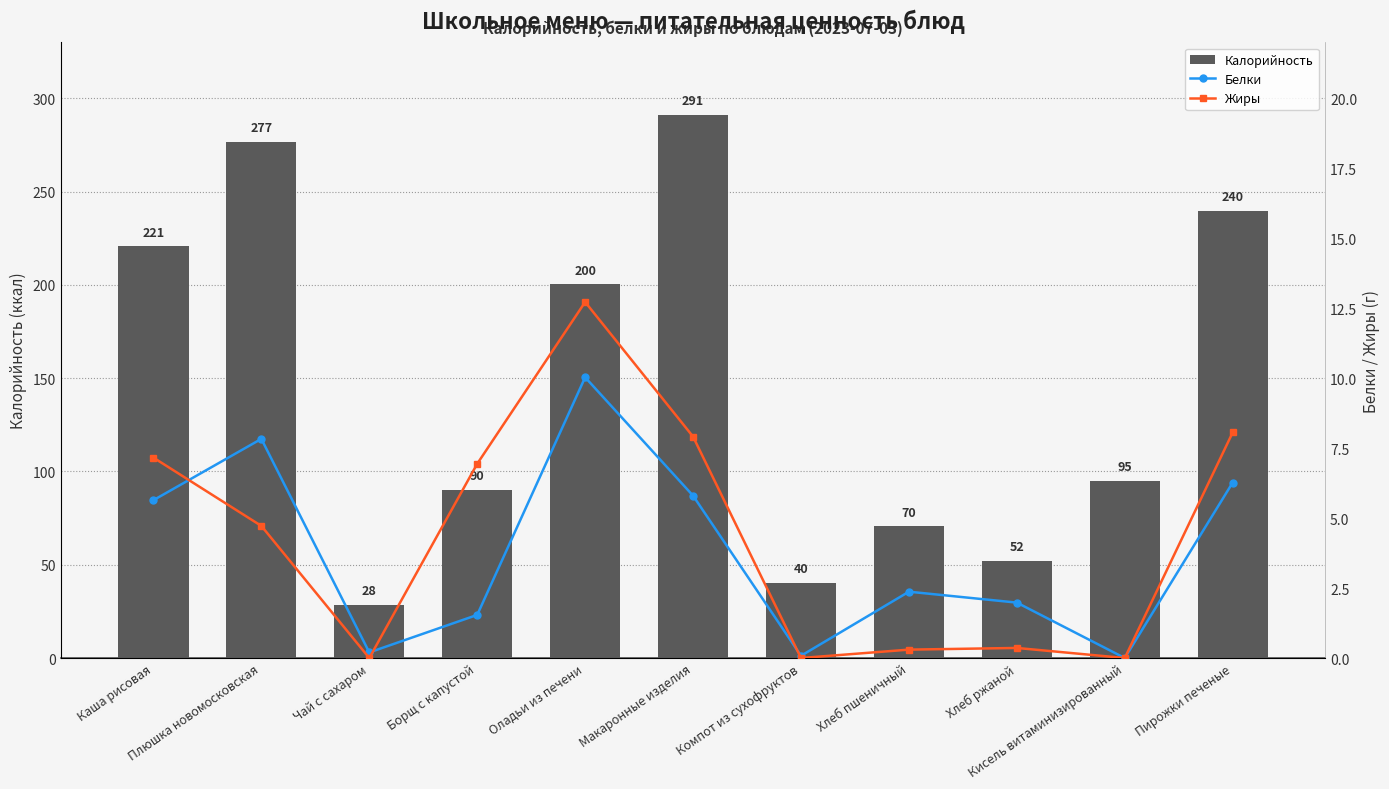

Reading left to right, list all the values displayed in this chart.

Калорийность: Каша рисовая=220.6	Плюшка новомосковская=276.6	Чай с сахаром=28.5	Борщ с капустой=90.1	Оладьи из печени=200.4	Макаронные изделия=291.2	Компот из сухофруктов=40.4	Хлеб пшеничный=70.5	Хлеб ржаной=52.2	Кисель витаминизированный=95.0	Пирожки печеные=239.7
Белки: Каша рисовая=5.6	Плюшка новомосковская=7.8	Чай с сахаром=0.2	Борщ с капустой=1.5	Оладьи из печени=10.0	Макаронные изделия=5.8	Компот из сухофруктов=0.1	Хлеб пшеничный=2.4	Хлеб ржаной=2.0	Кисель витаминизированный=0.0	Пирожки печеные=6.3
Жиры: Каша рисовая=7.2	Плюшка новомосковская=4.7	Чай с сахаром=0.0	Борщ с капустой=6.9	Оладьи из печени=12.7	Макаронные изделия=7.9	Компот из сухофруктов=0.0	Хлеб пшеничный=0.3	Хлеб ржаной=0.4	Кисель витаминизированный=0.0	Пирожки печеные=8.1